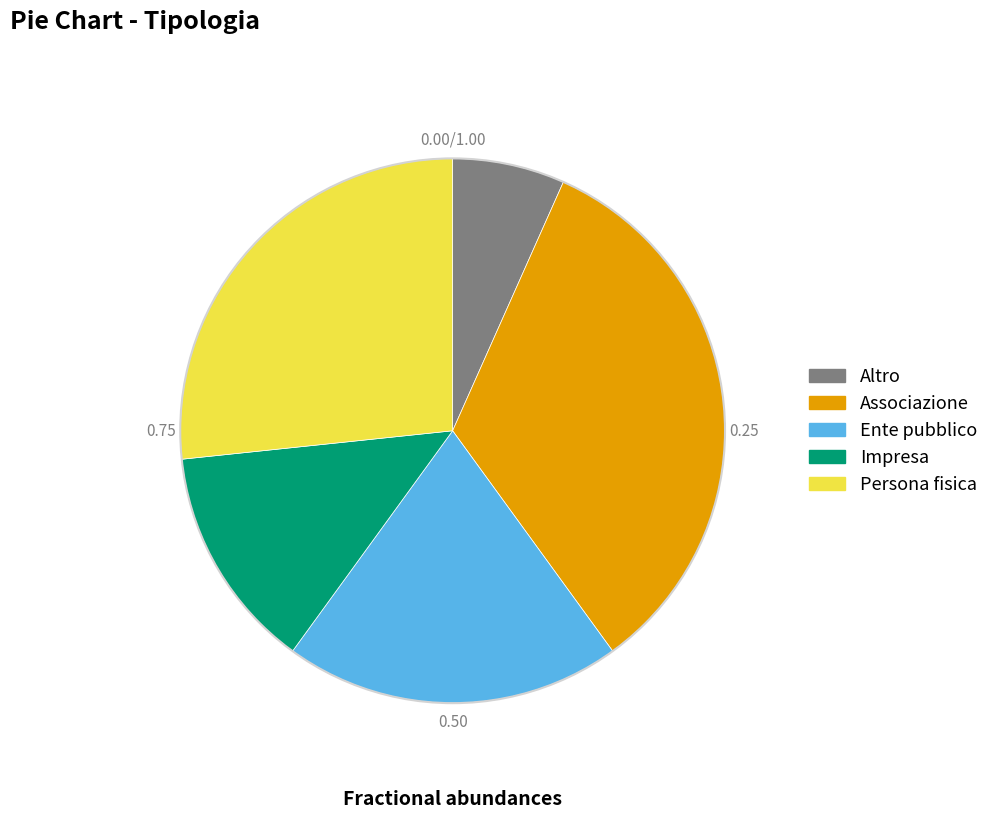

Is there a majority slice in this chart?

No